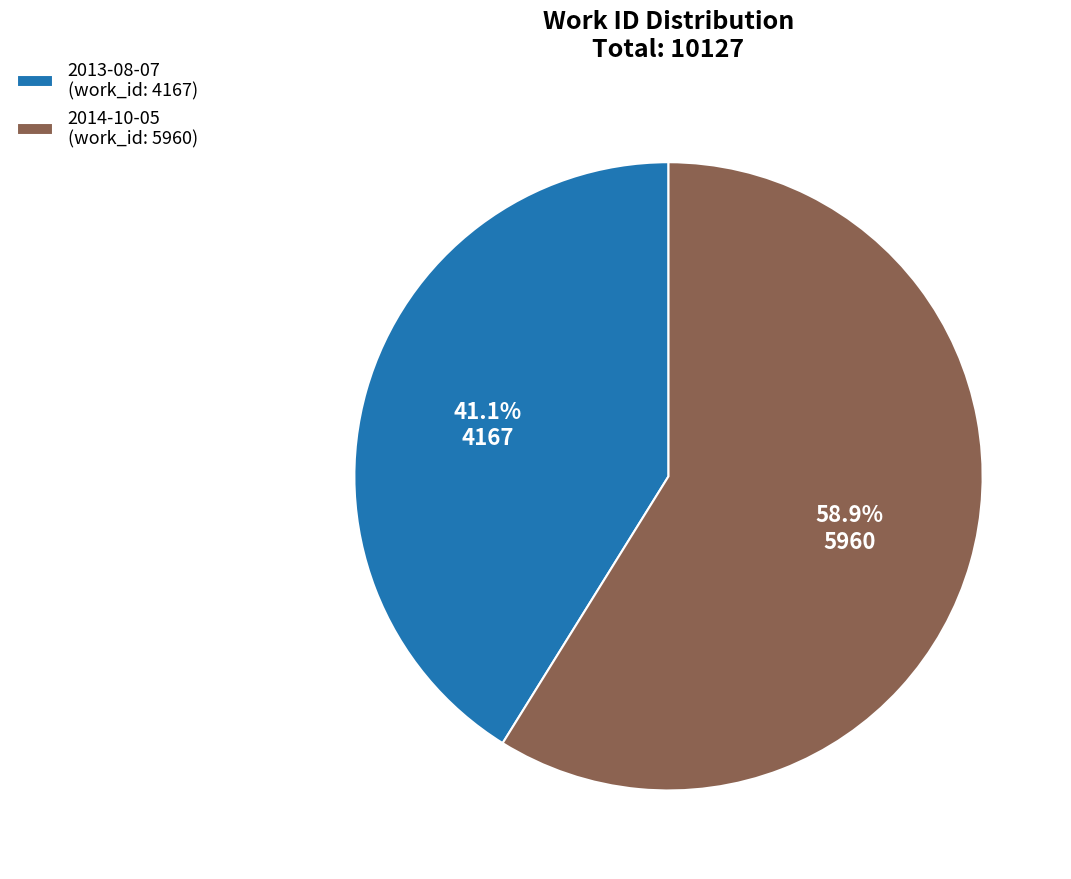

What percentage do 2014-10-05 and 2013-08-07 together represent?

100.0%